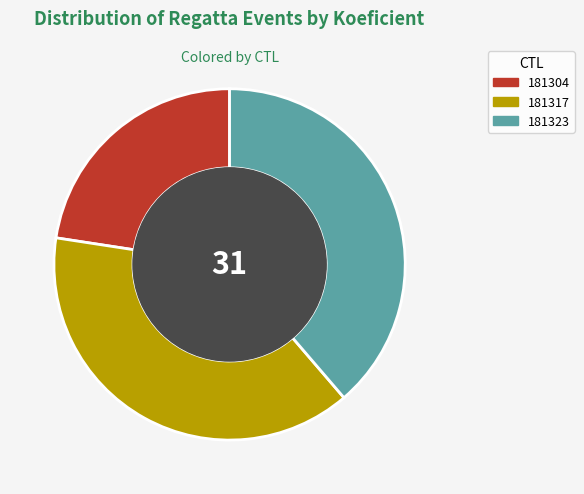

Which slice is the smallest?

181304